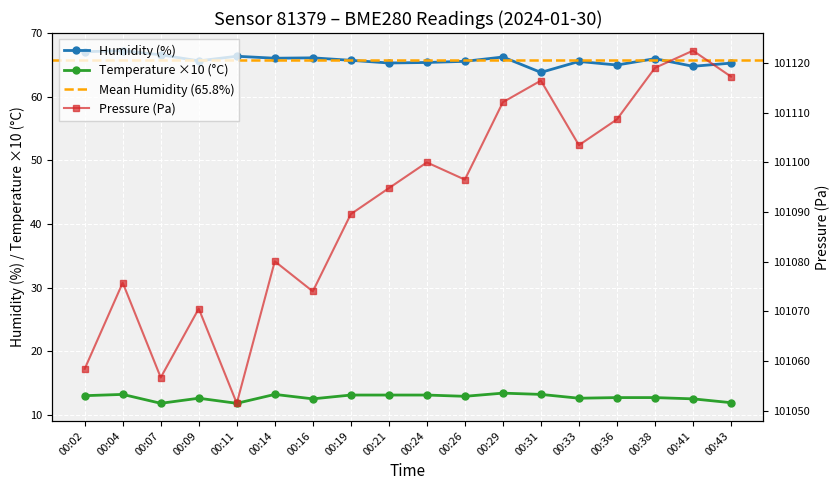

How many interior local peaks does the pressure series have?

6